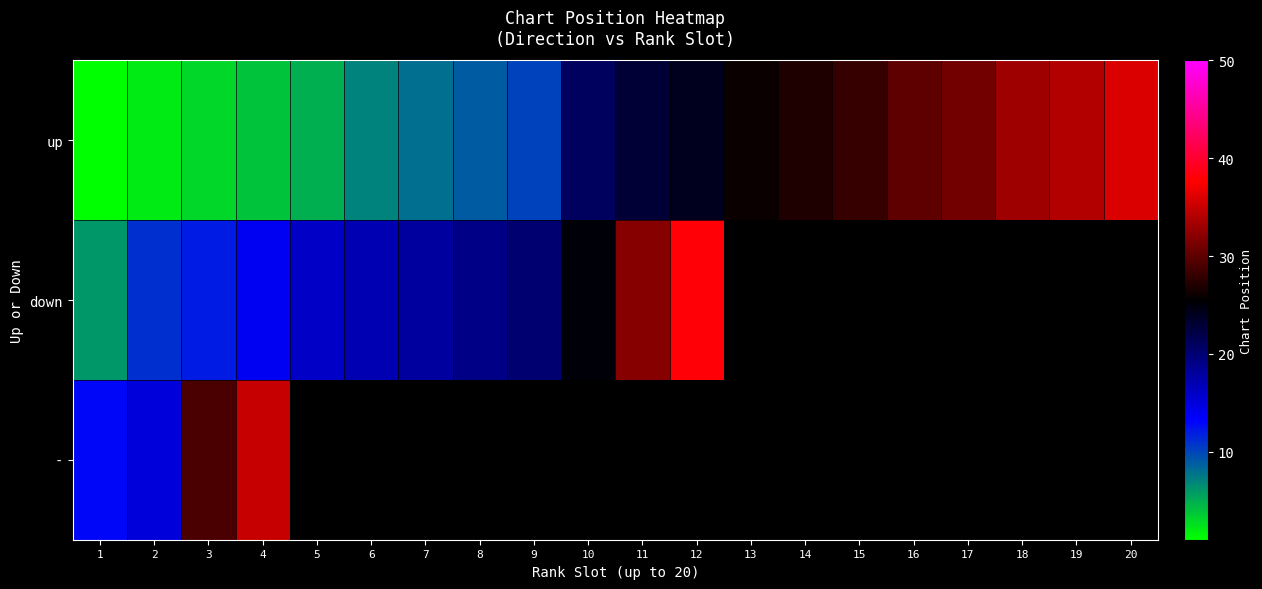

At how many categories does at least one series exceed 7?

20